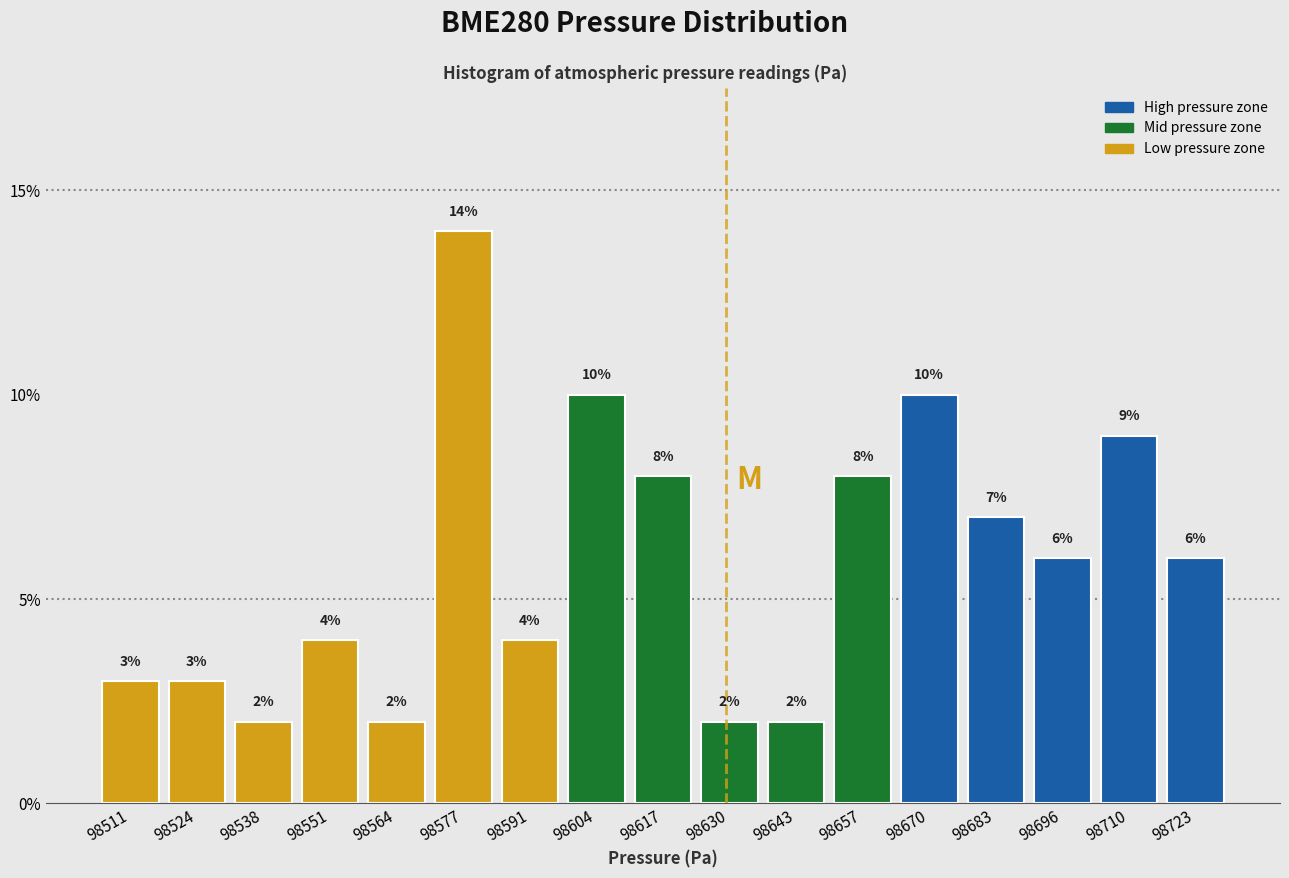

Reading left to right, transcribe this chart: for each bar, give the range it covers on the x-axis and its height. The bar edges are not printed on the chart, so give them approximately, as read against the axis.

98506 to 98518: 3
98518 to 98532: 3
98532 to 98544: 2
98544 to 98558: 4
98558 to 98572: 2
98572 to 98584: 14
98584 to 98598: 4
98598 to 98610: 10
98610 to 98624: 8
98624 to 98638: 2
98638 to 98650: 2
98650 to 98664: 8
98664 to 98678: 10
98678 to 98690: 7
98690 to 98704: 6
98704 to 98716: 9
98716 to 98730: 6